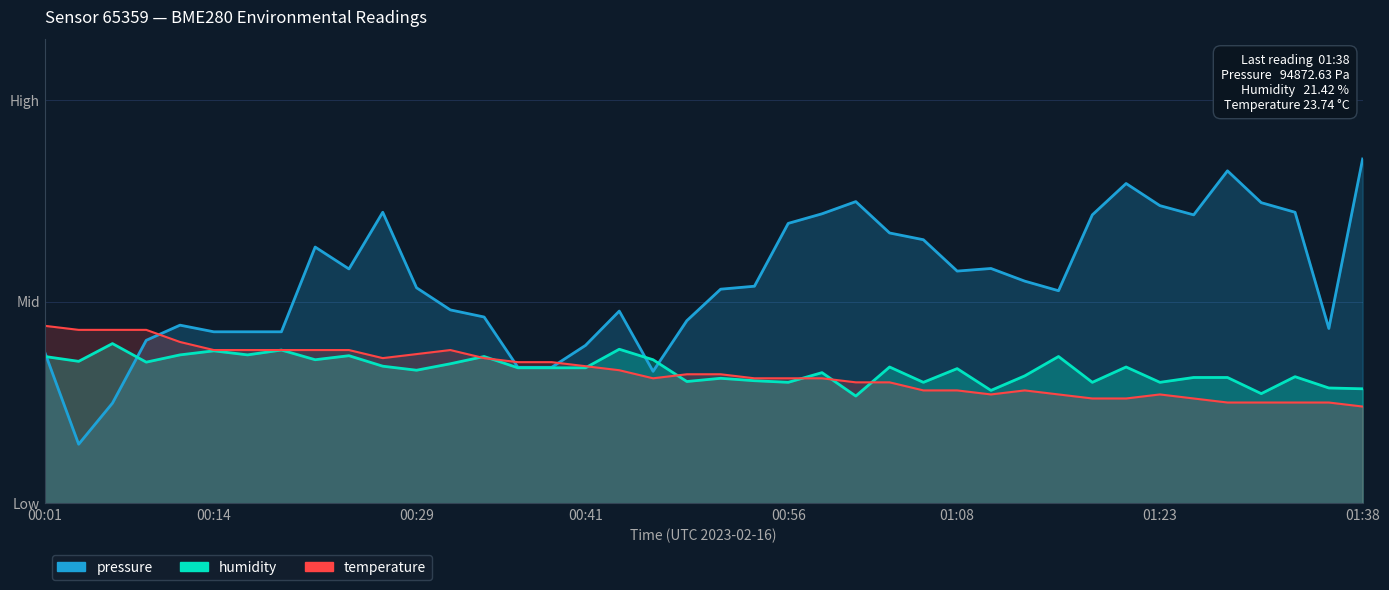

What is the sum of all humidity values?

1326.0